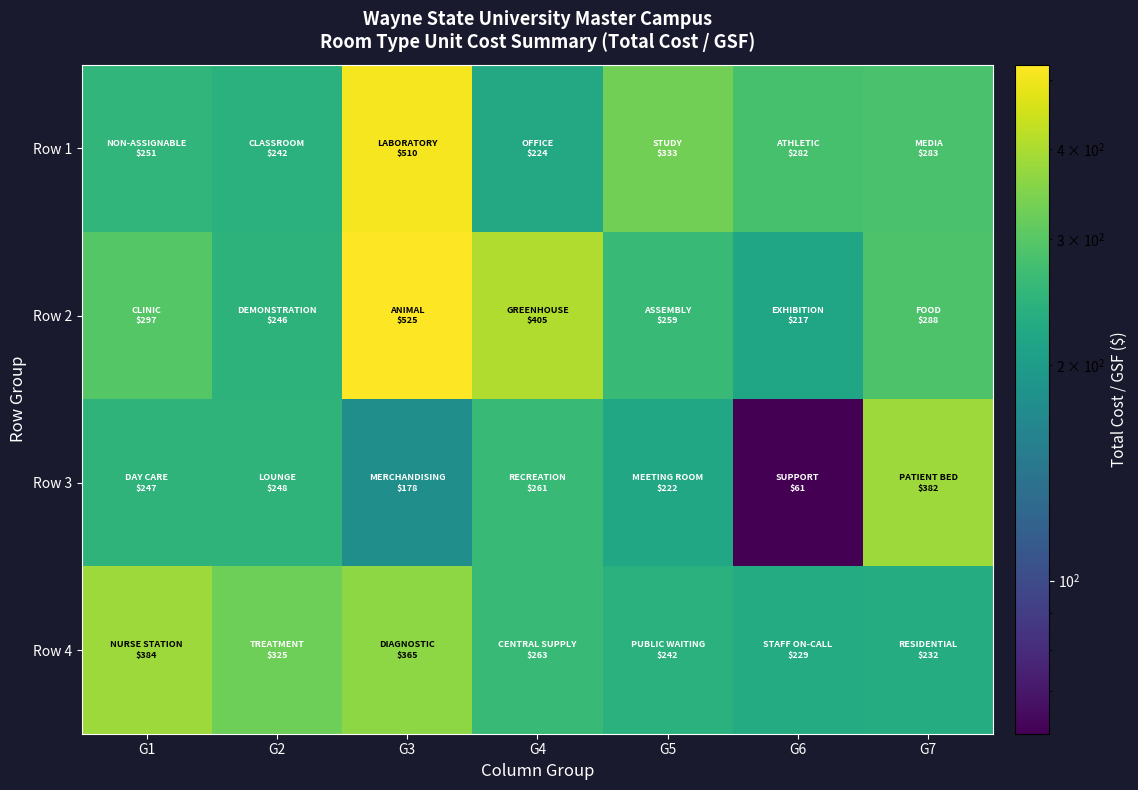

Which category has the highest value across all series?

G3